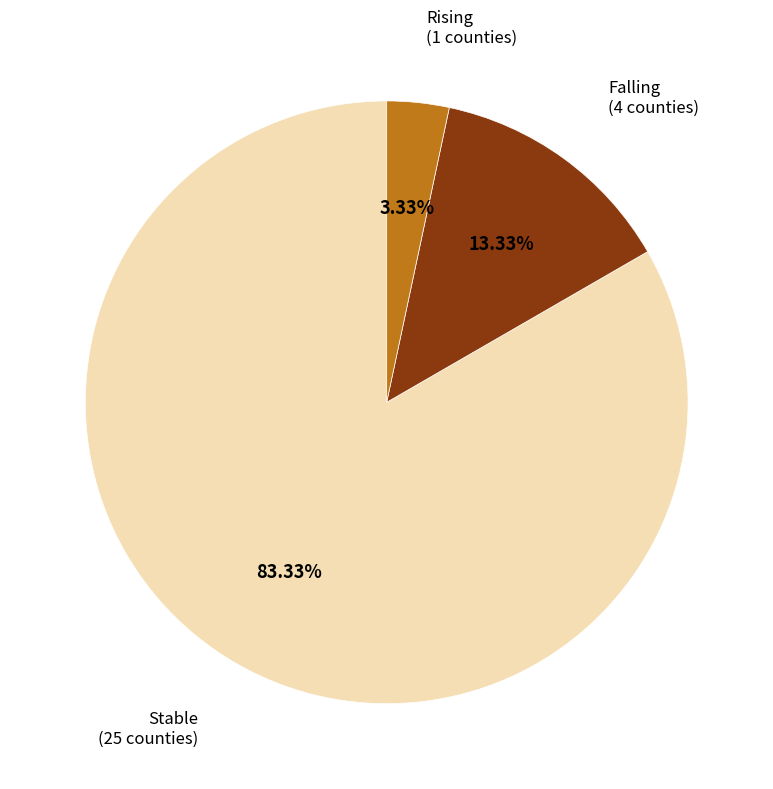

Is there any slice that represents more than half of the pie?

Yes